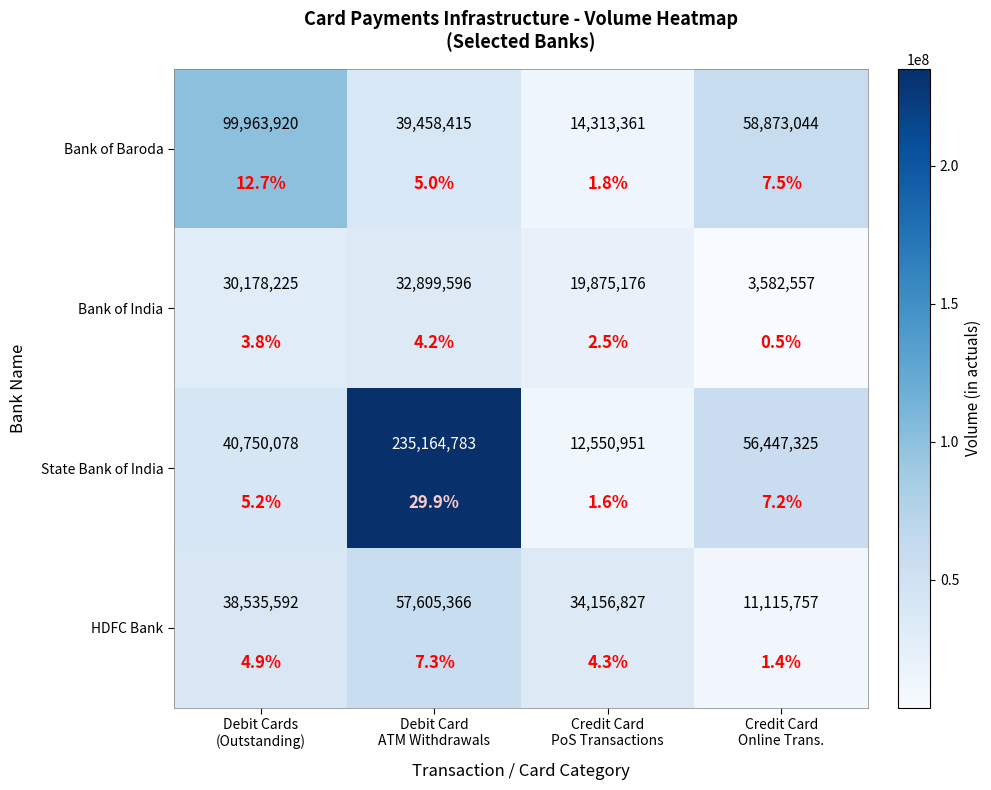

What value does the State Bank of India series have at Credit Card Online Trans., to the nearest 50?

56447300